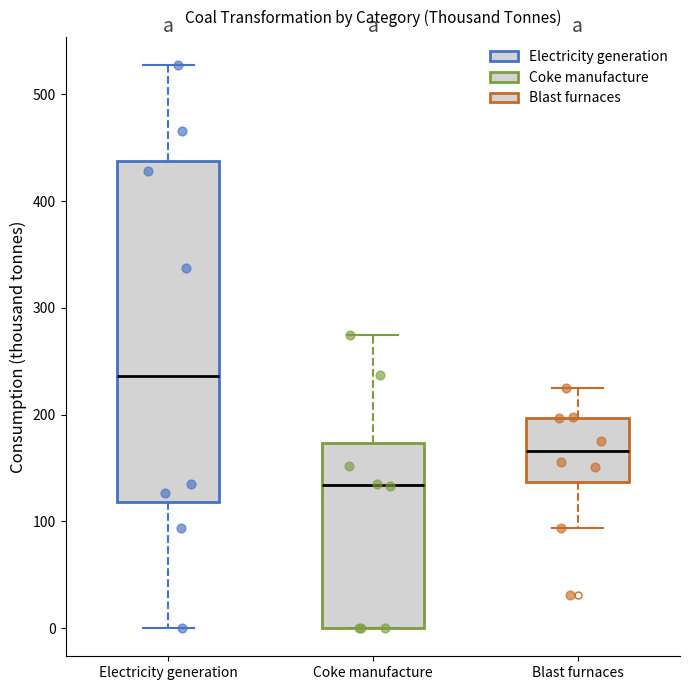

Which box is the tallest, from its lower edge to its upper edge?

Electricity generation